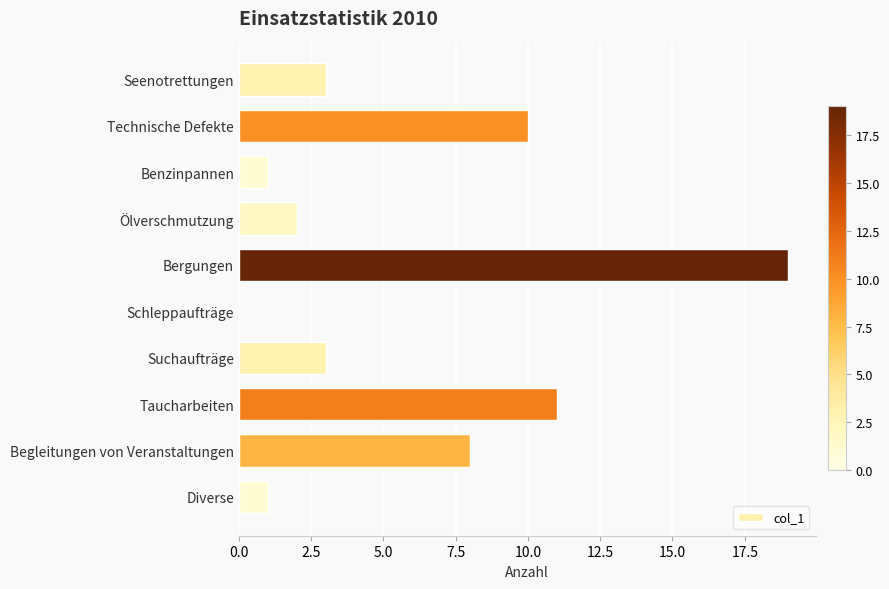

Which has a higher value, Seenotrettungen or Taucharbeiten?

Taucharbeiten